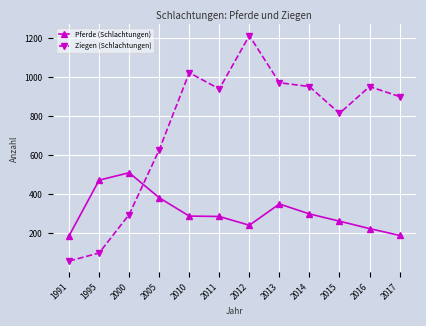

What are all the series names shown in the legend?

Pferde (Schlachtungen), Ziegen (Schlachtungen)